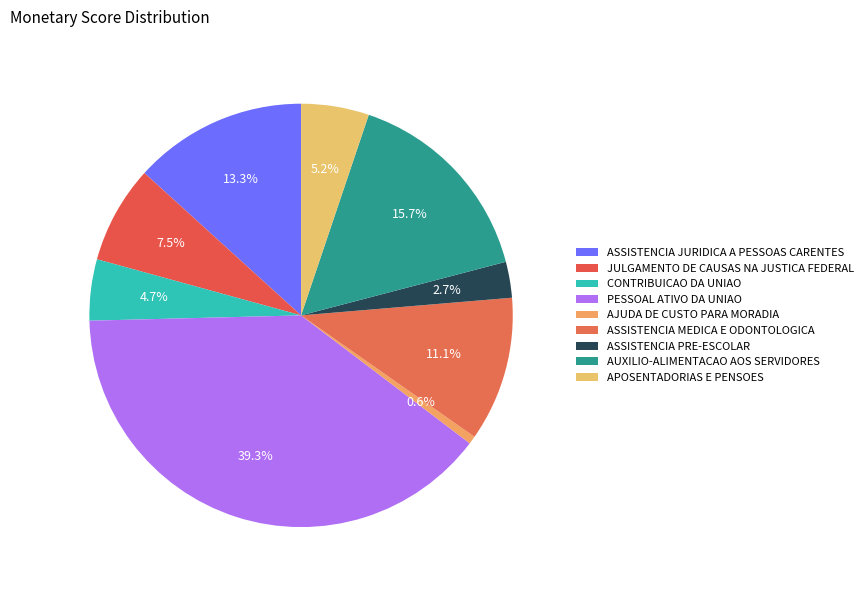

Is there any slice that represents more than half of the pie?

No